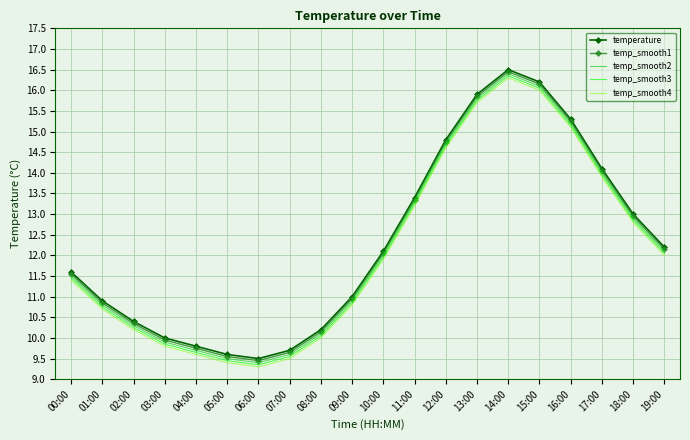

True or false: temp_smooth3 has a value of 2.6 at 09:00.

False